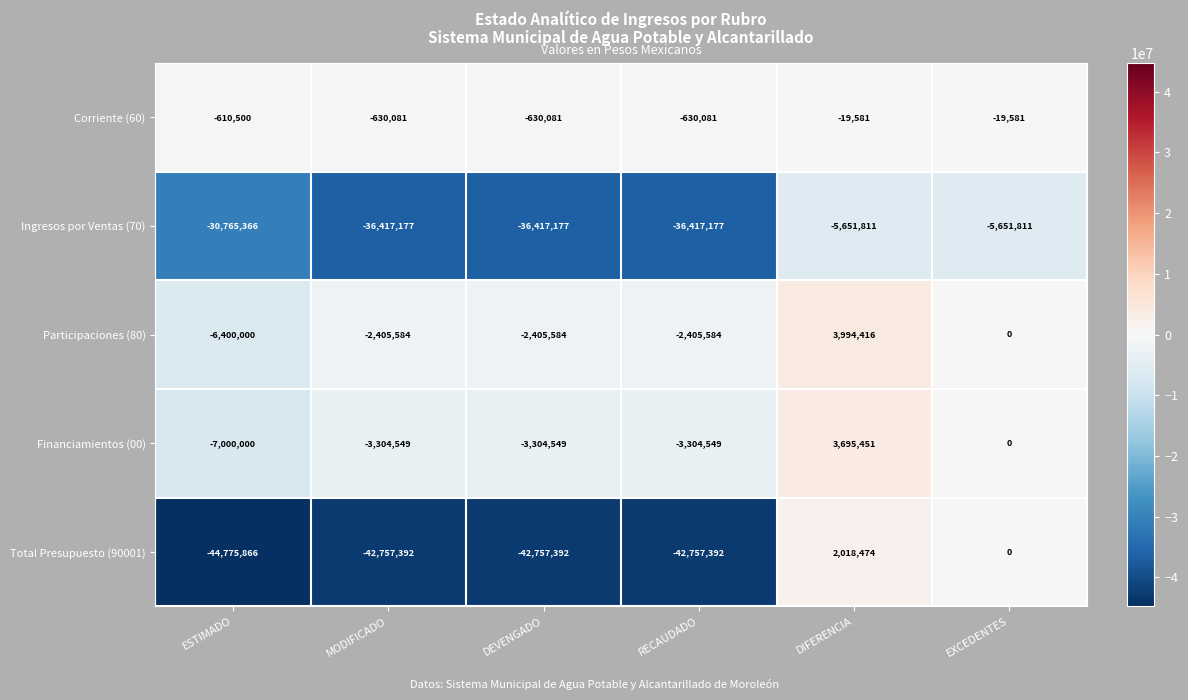

Is the value of Participaciones (80) at EXCEDENTES greater than the value of Ingresos por Ventas (70) at ESTIMADO?

Yes